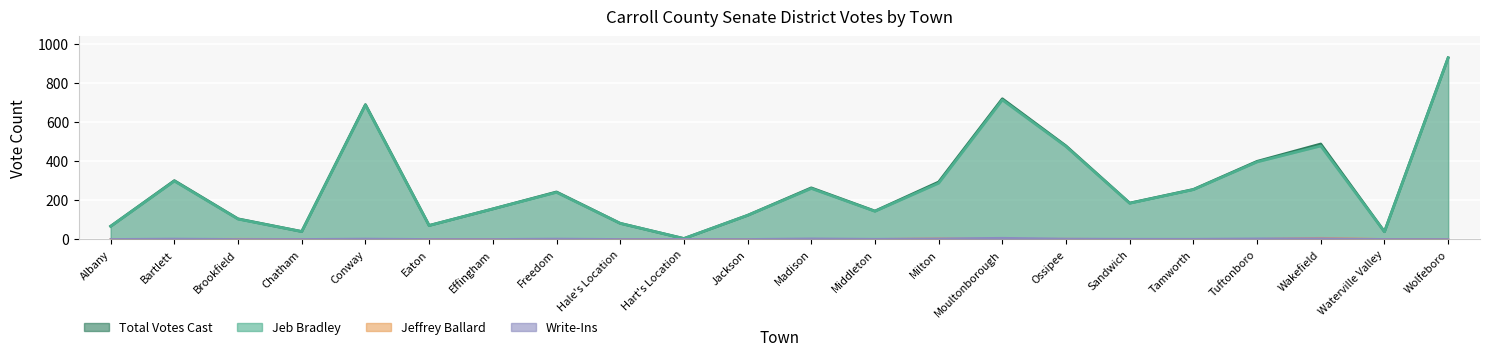

In Total Votes Cast, how many points are higher than both neighbors (excluding endpoints)?

6